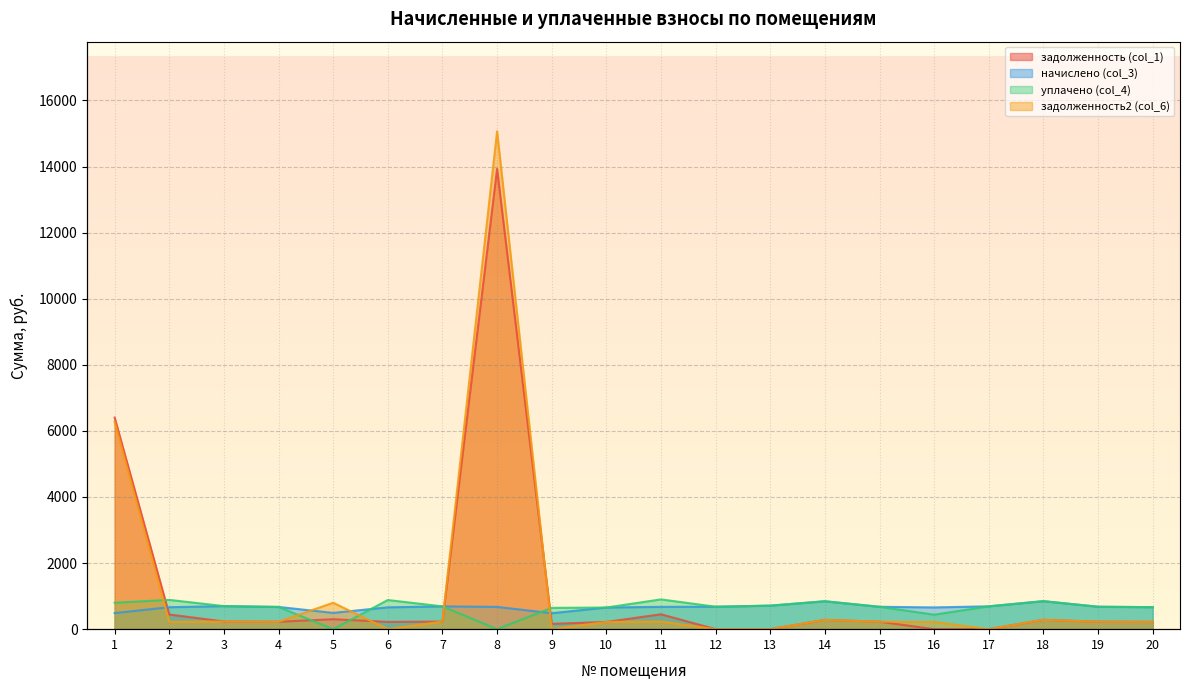

Reading left to right, list all the values displayed in this chart.

задолженность (col_1): 6403.9	443.5	233.5	224.2	301.7	220.5	230.0	13930.5	161.1	218.4	450.5	0.0	0.0	281.4	225.8	0.0	0.0	282.5	226.3	222.1
начислено (col_3): 486.5	664.6	698.0	672.6	492.9	661.4	690.1	674.2	483.4	655.1	675.8	678.9	712.3	844.3	677.3	658.3	691.6	847.5	678.9	666.2
уплачено (col_4): 799.9	886.2	697.9	672.6	0.0	881.9	690.1	0.0	644.5	655.1	901.0	678.9	712.3	844.3	677.3	438.6	690.8	847.5	678.9	666.2
задолженность2 (col_6): 6271.7	221.5	232.8	224.2	799.7	0.0	230.0	15067.8	0.0	218.4	232.0	0.0	0.0	281.4	225.8	219.4	0.4	282.5	226.3	222.1